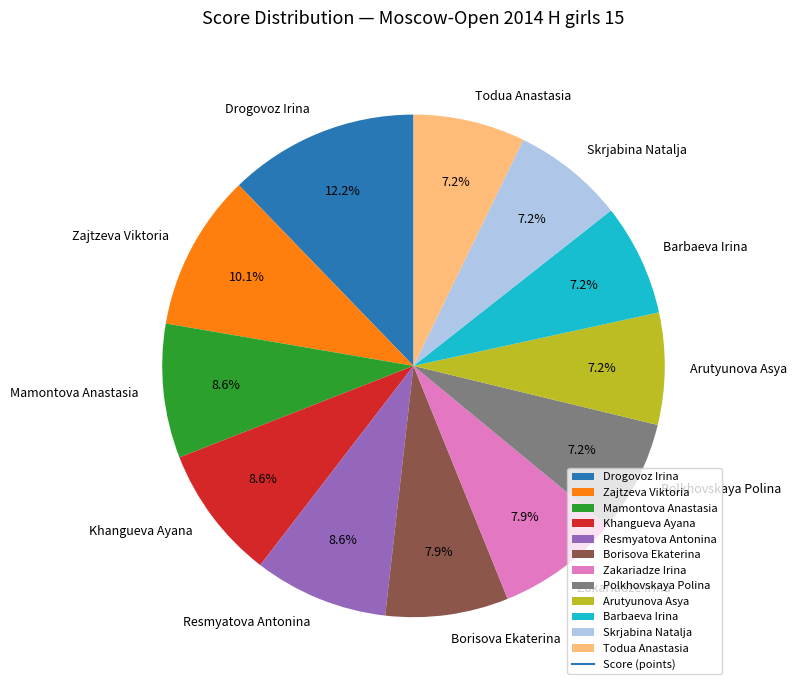

What is the largest slice in the pie chart?

Drogovoz Irina